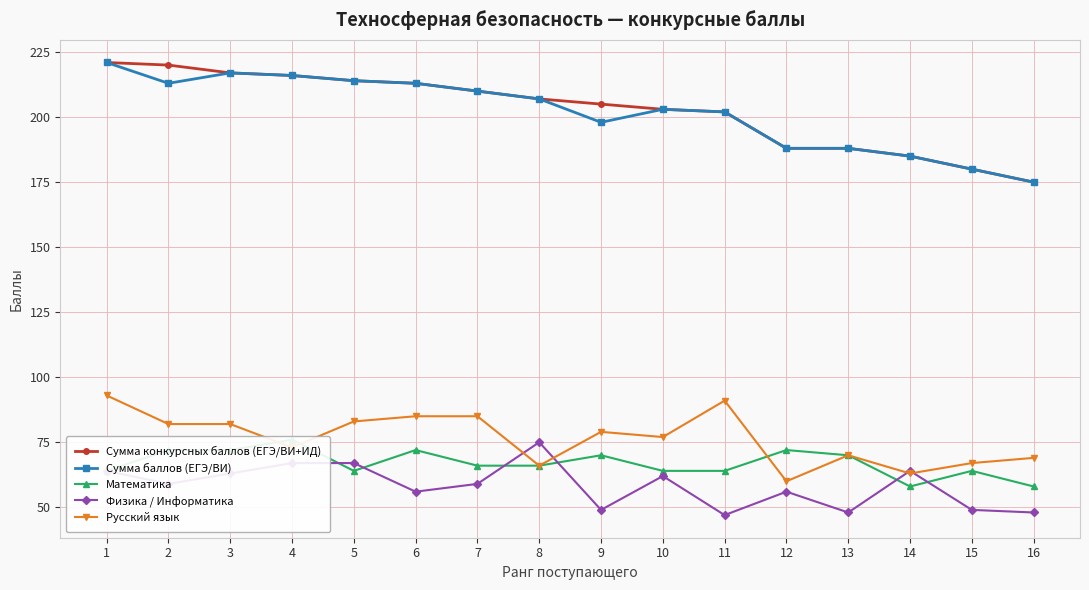

What is the average value of the Физика / Информатика series?

58